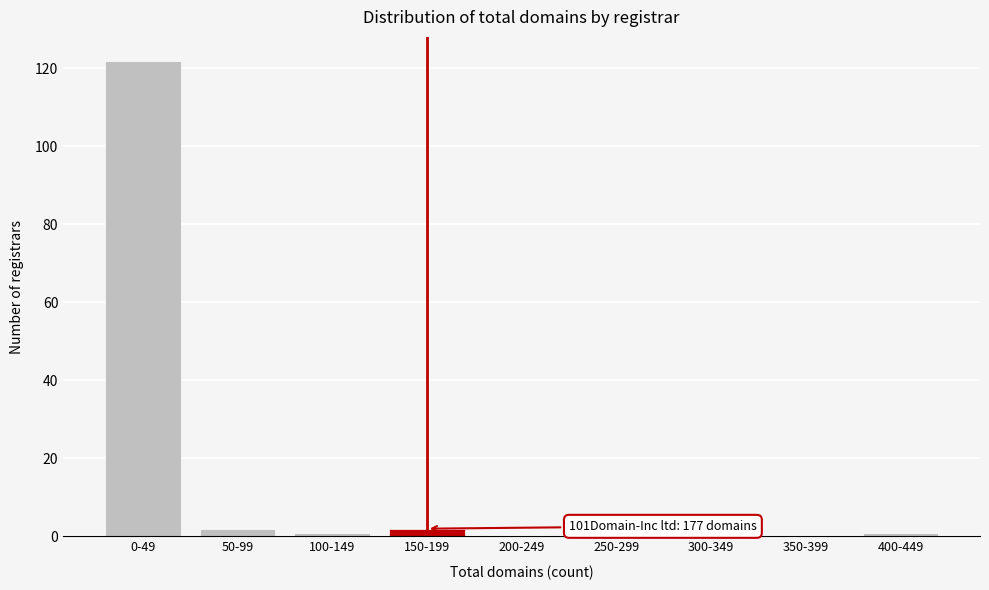

Reading right to left, list all the values displayed in this chart.

400-449=1	350-399=0	300-349=0	250-299=0	200-249=0	150-199=2	100-149=1	50-99=2	0-49=122